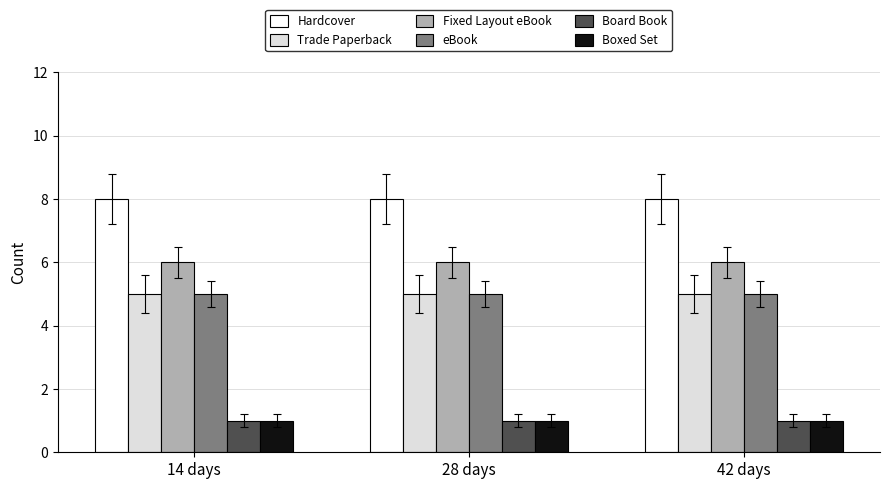

What is the highest value of the Trade Paperback series?

5